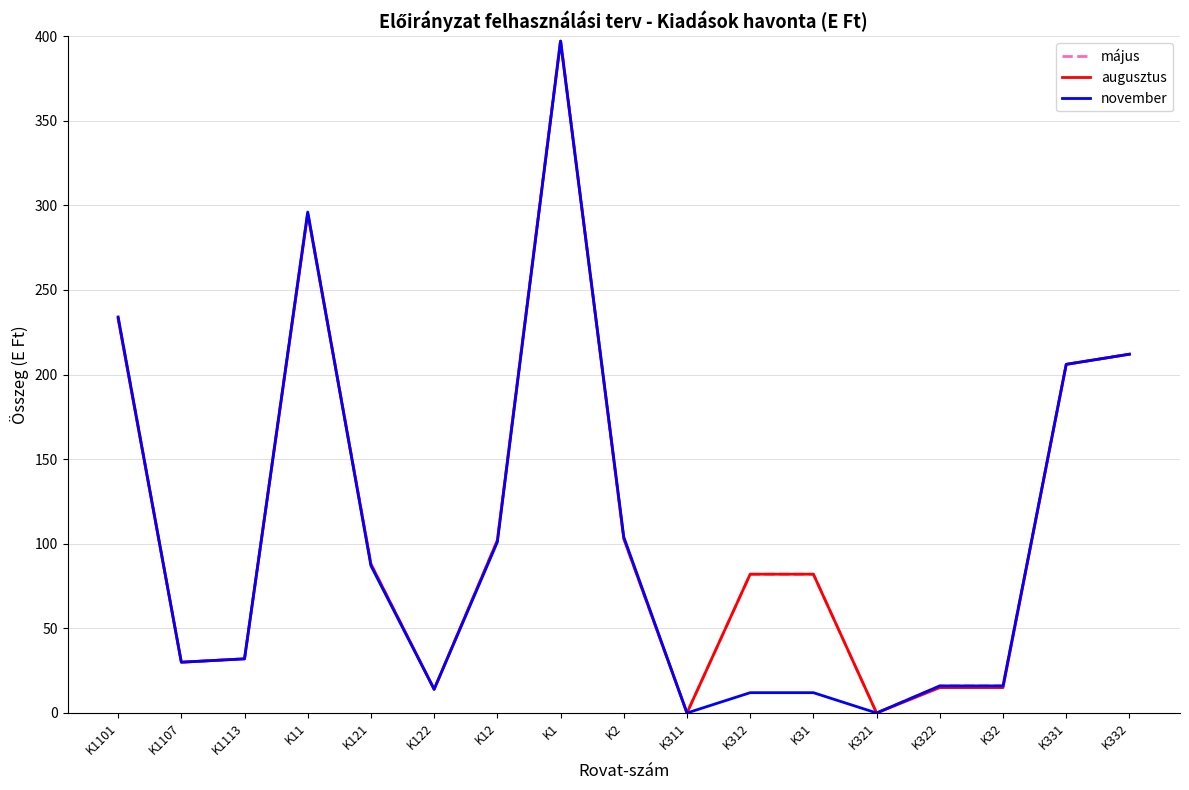

What is the spread (max minus min) of values at K312?

70